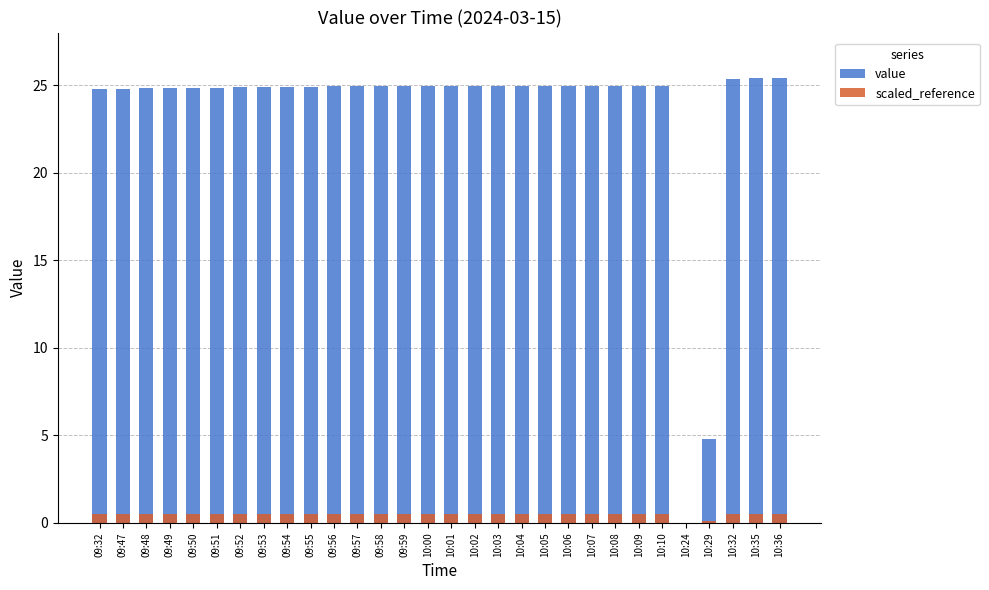

Does the chart contain any negative values?

No